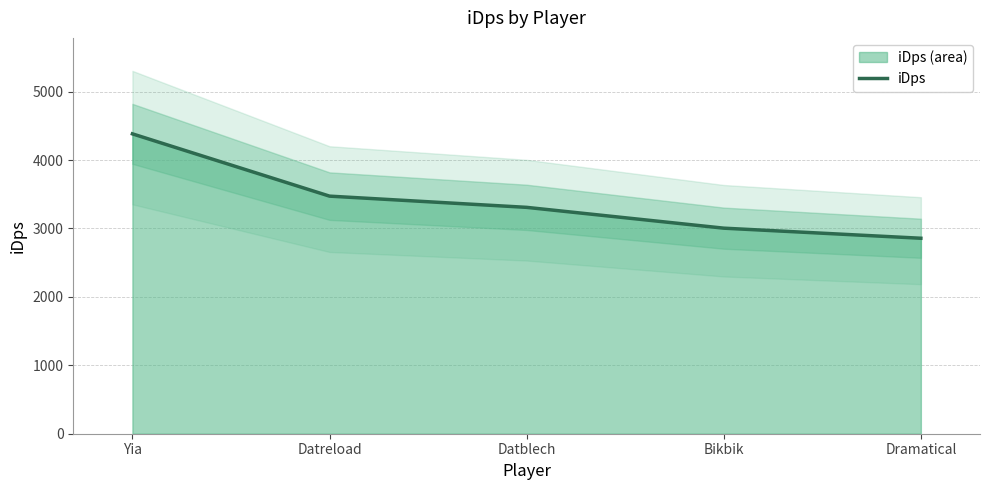

How many categories are shown in the chart?

5